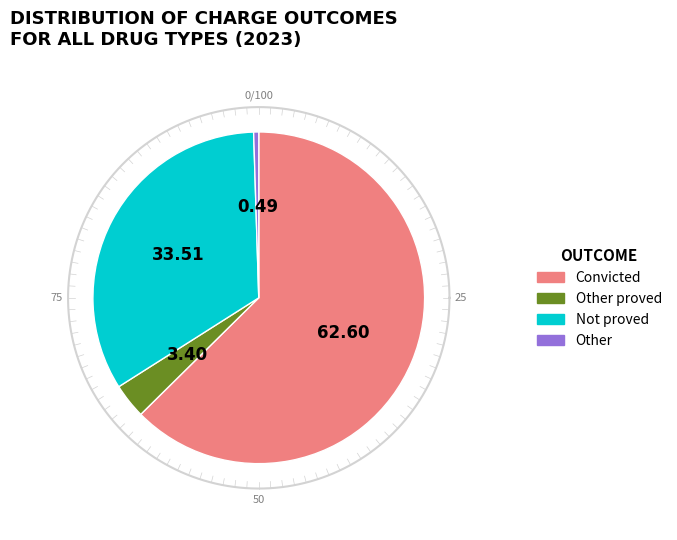

Is it true that Convicted is 52% of the pie?

False